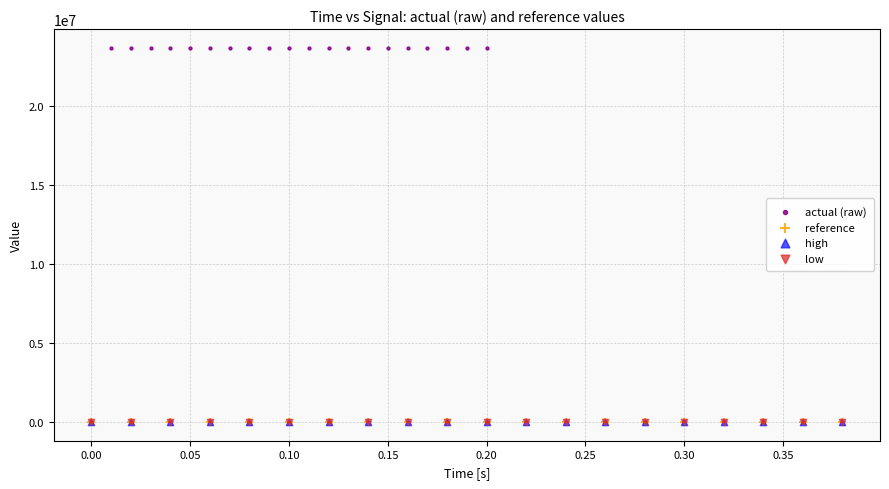

What are all the series names shown in the legend?

actual (raw), reference, high, low